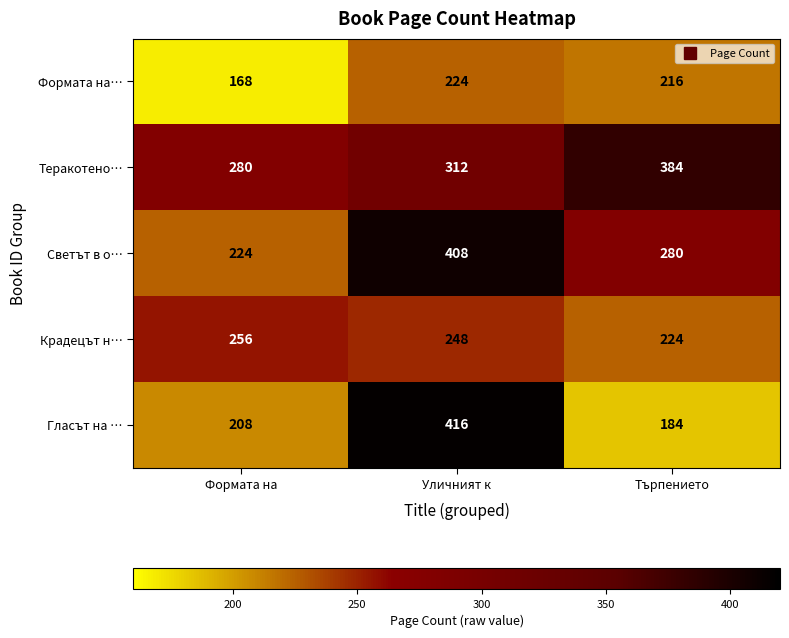

Which series has the widest spread of values?

Гласът на …